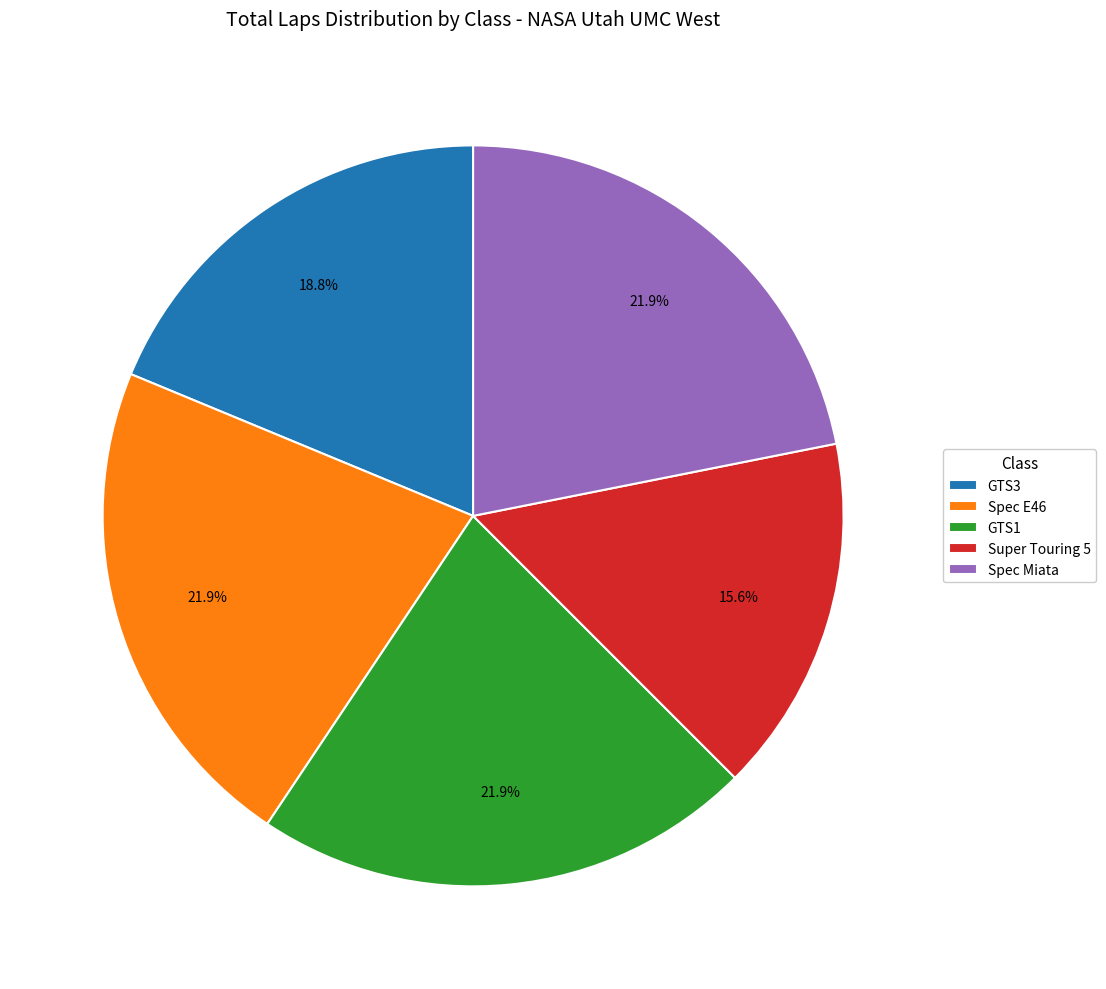

What percentage do Super Touring 5 and GTS1 together represent?

37.5%